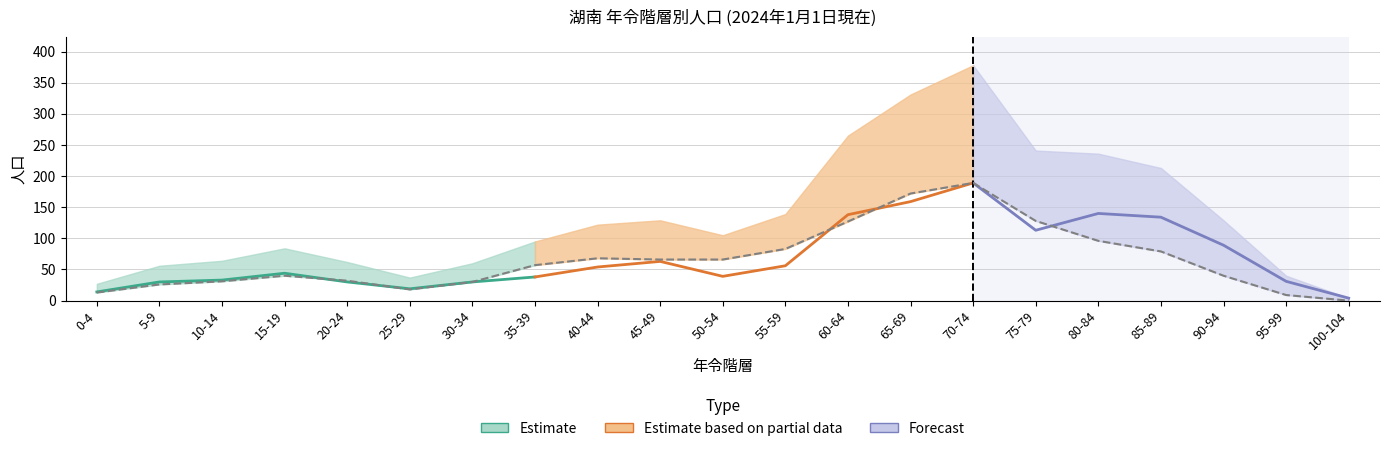

What is the greatest value displayed?

189